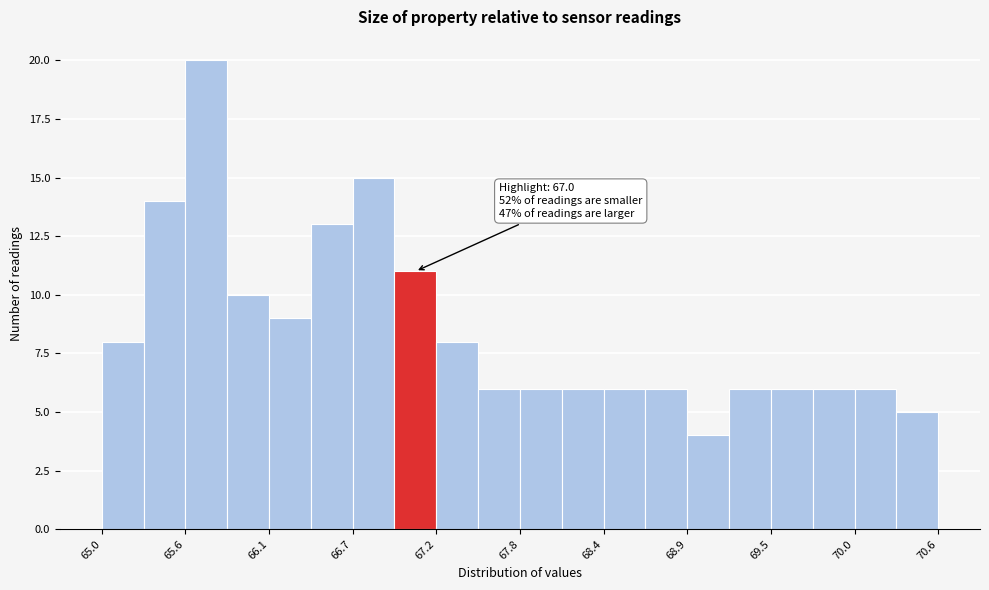

Read against the x-axis, roughly where is the centre of the tallest bar?

65.7